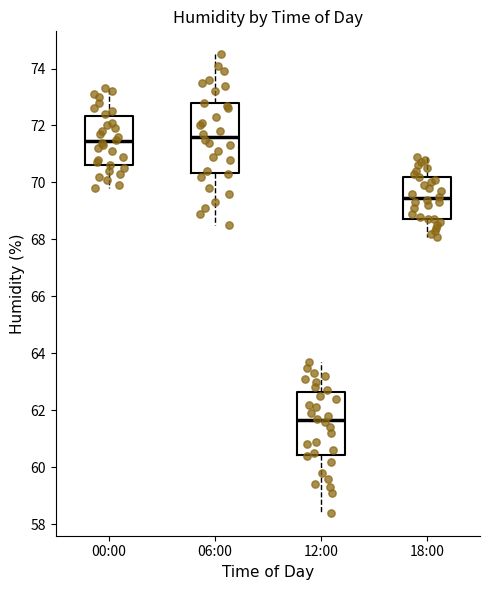

Reading left to right, read every box against the y-axis: the position of its median line, the range the box covers, and the ends of its whiskers. The values are not printed on the chart, so give them approximately, as read against the axis.

00:00: median 71.4, box 70.6 to 72.4, whiskers 69.8 to 73.4
06:00: median 71.6, box 70.4 to 72.8, whiskers 68.6 to 74.6
12:00: median 61.6, box 60.4 to 62.6, whiskers 58.4 to 63.8
18:00: median 69.4, box 68.8 to 70.2, whiskers 68.2 to 71.0